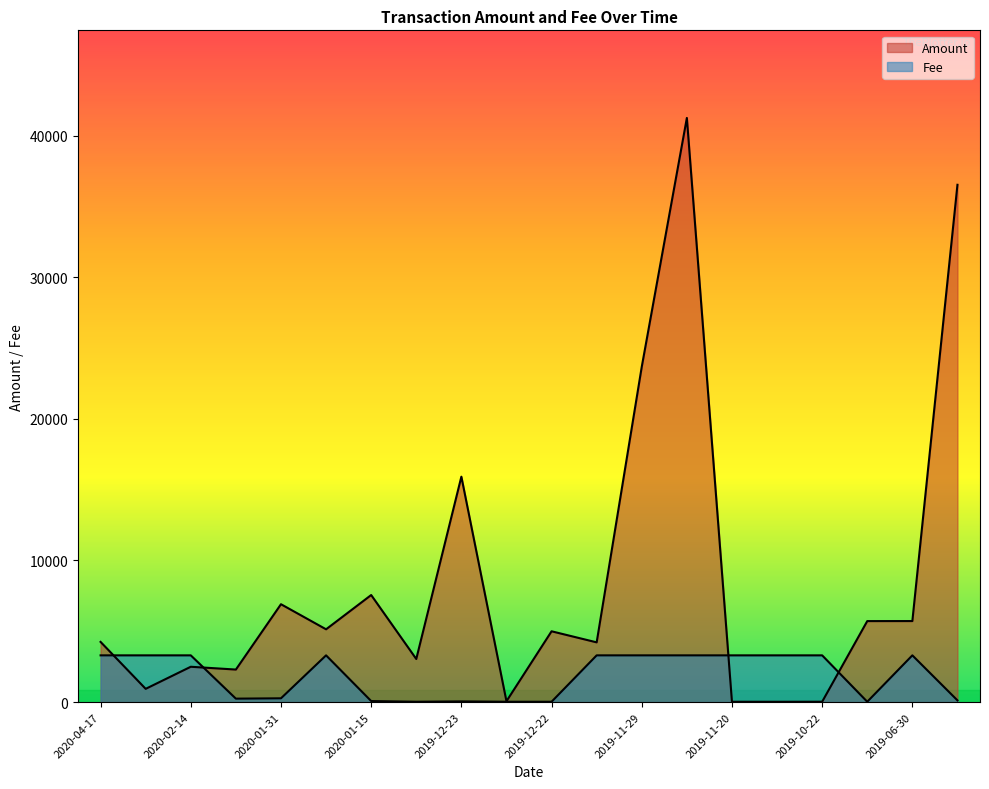

At which category does the chart reach its peak across all series?

2019-11-28